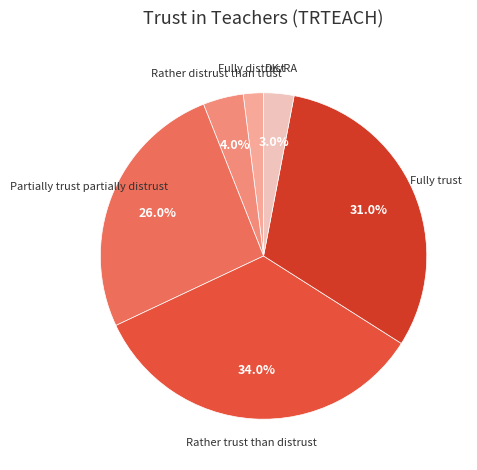

To the nearest percent, what is the combined percentage of Rather trust than distrust and Partially trust partially distrust?

60%